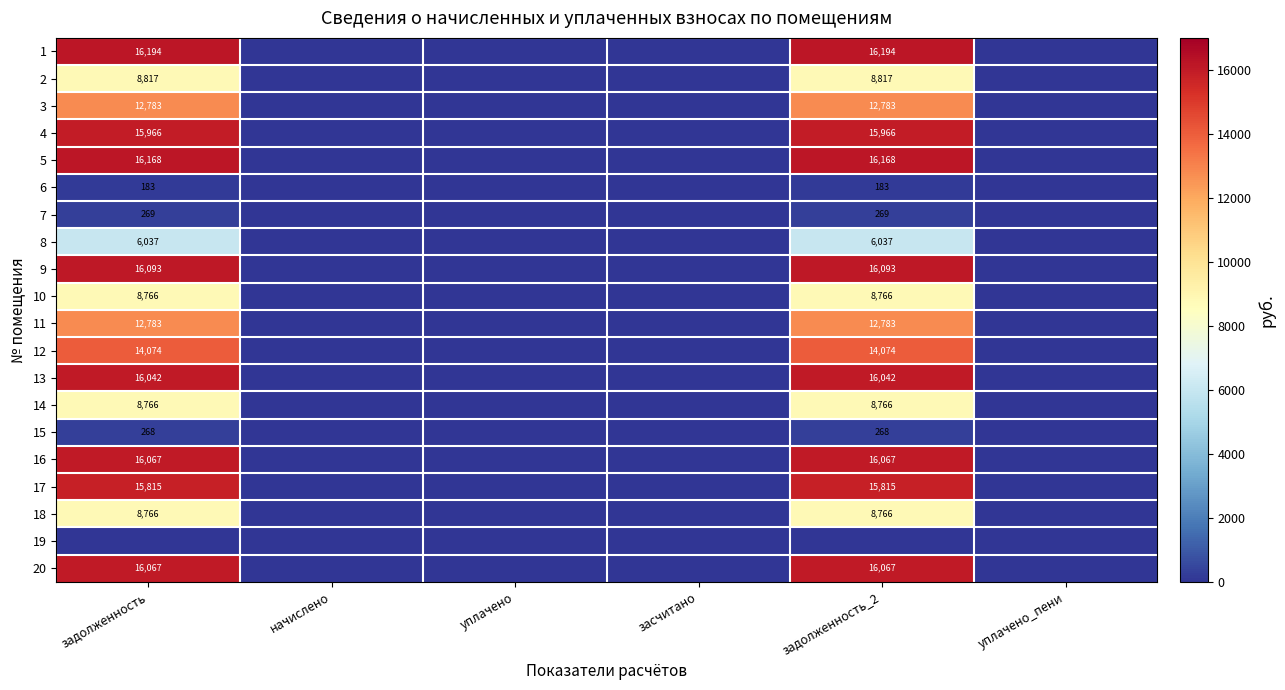

Is it true that 13 equals 16042 at задолженность_2?

True